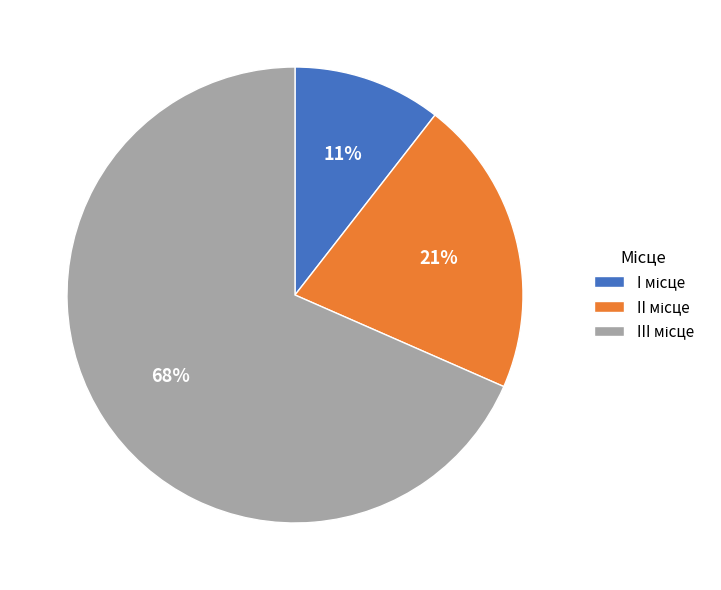

How many segments does this pie chart have?

3